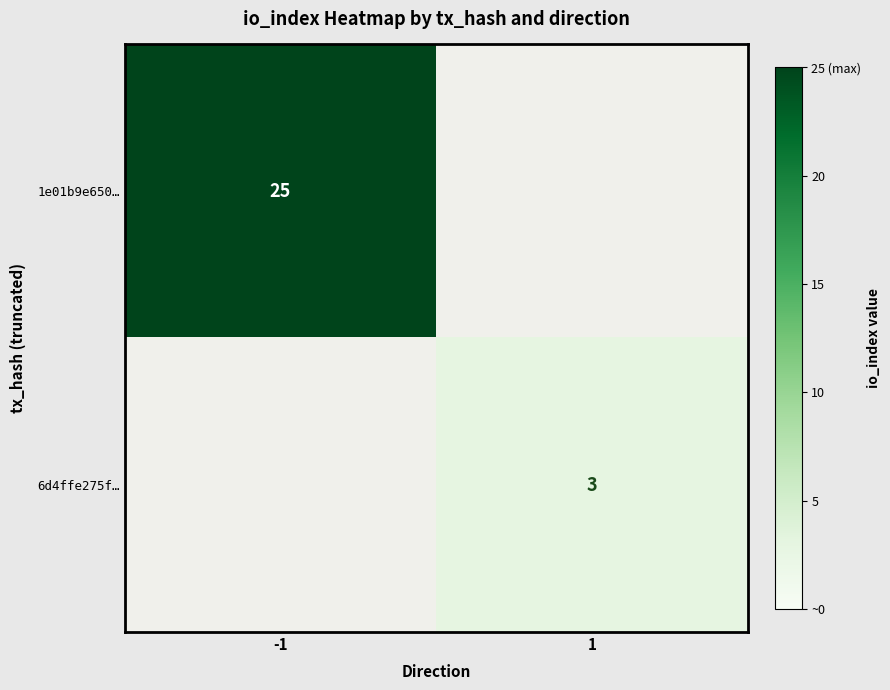

The 6d4ffe275f… series shows 5 at 1. True or false?

False